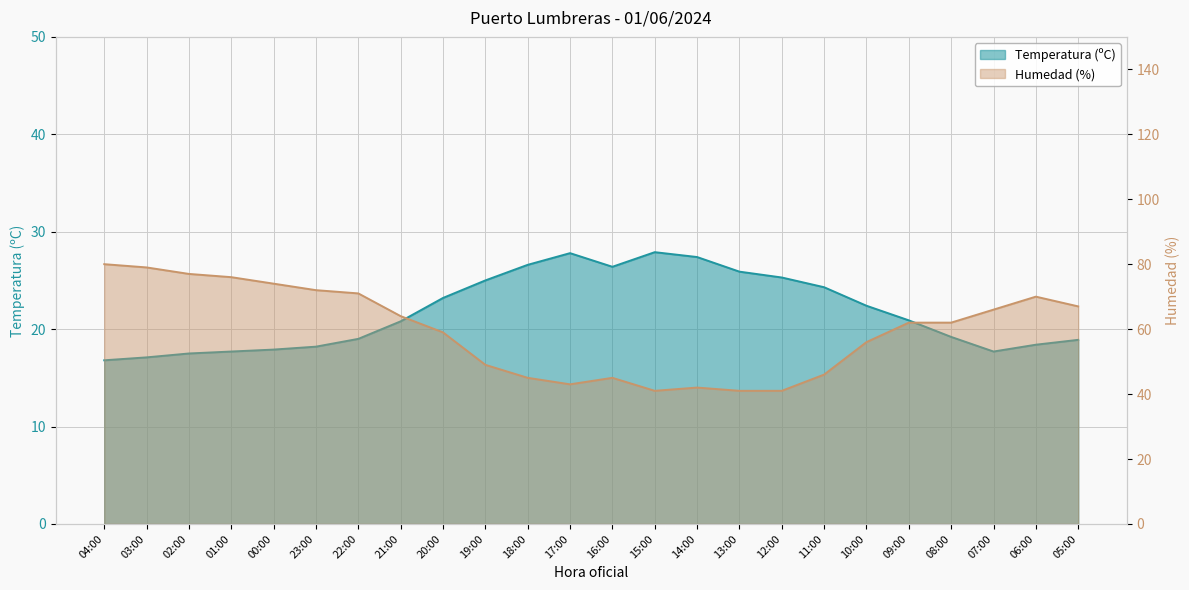

Reading right to left, transcribe all the data shown in this chart.

Temperatura (ºC): 05:00=18.9	06:00=18.4	07:00=17.7	08:00=19.2	09:00=20.9	10:00=22.4	11:00=24.3	12:00=25.3	13:00=25.9	14:00=27.4	15:00=27.9	16:00=26.4	17:00=27.8	18:00=26.6	19:00=25.0	20:00=23.2	21:00=20.8	22:00=19.0	23:00=18.2	00:00=17.9	01:00=17.7	02:00=17.5	03:00=17.1	04:00=16.8
Humedad (%): 05:00=67.0	06:00=70.0	07:00=66.0	08:00=62.0	09:00=62.0	10:00=56.0	11:00=46.0	12:00=41.0	13:00=41.0	14:00=42.0	15:00=41.0	16:00=45.0	17:00=43.0	18:00=45.0	19:00=49.0	20:00=59.0	21:00=64.0	22:00=71.0	23:00=72.0	00:00=74.0	01:00=76.0	02:00=77.0	03:00=79.0	04:00=80.0